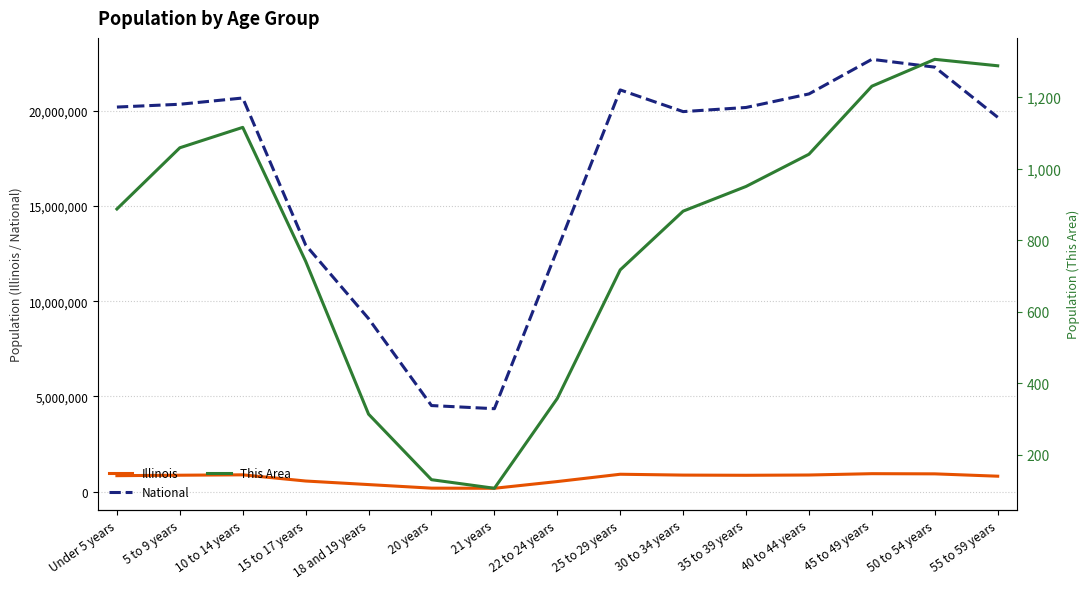

Is it true that Illinois equals 1602937 at 50 to 54 years?

False